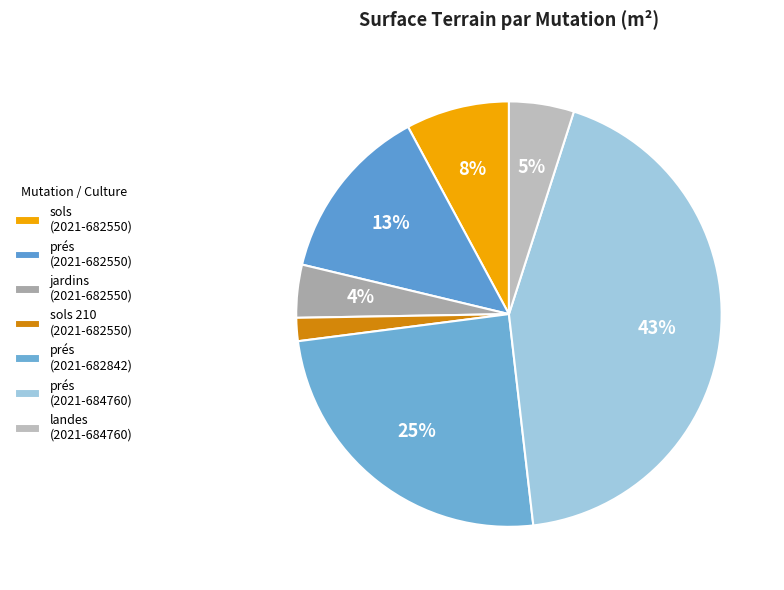

How many slices are in this pie chart?

7